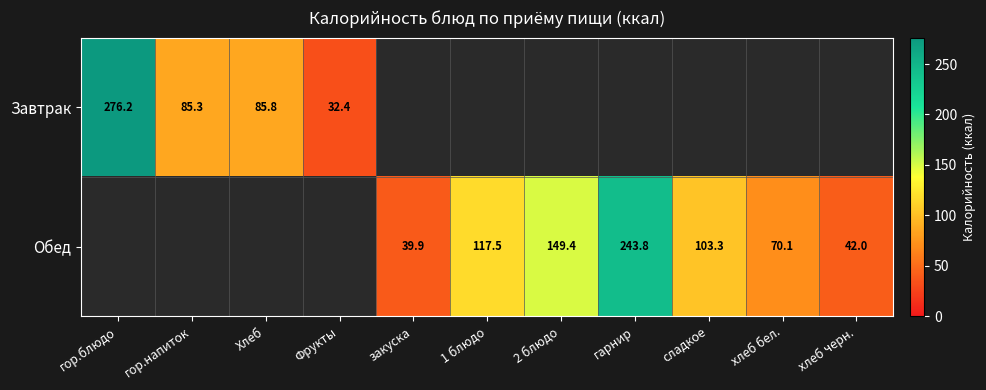

Is it true that Обед equals 47.4 at хлеб бел.?

False